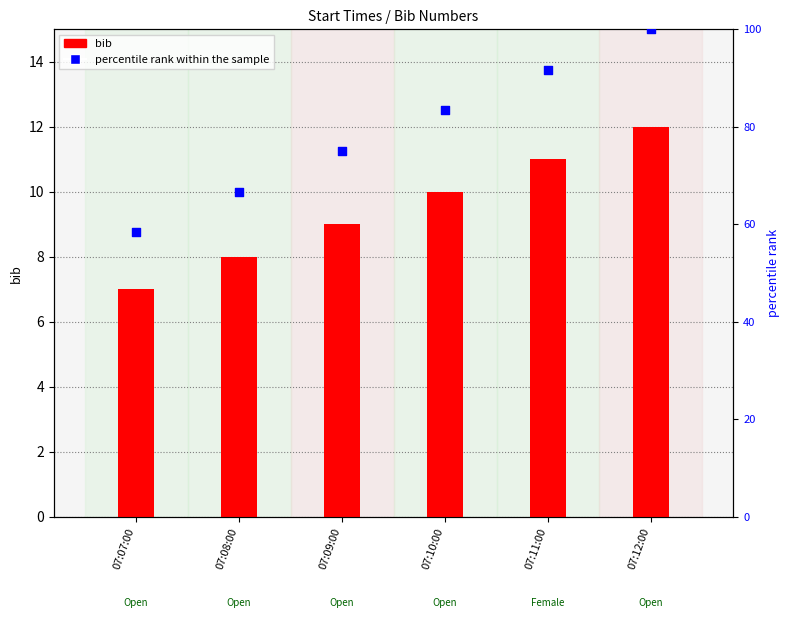

Is the value of bib at 07:11:00 greater than the value of percentile rank within the sample at 07:08:00?

No